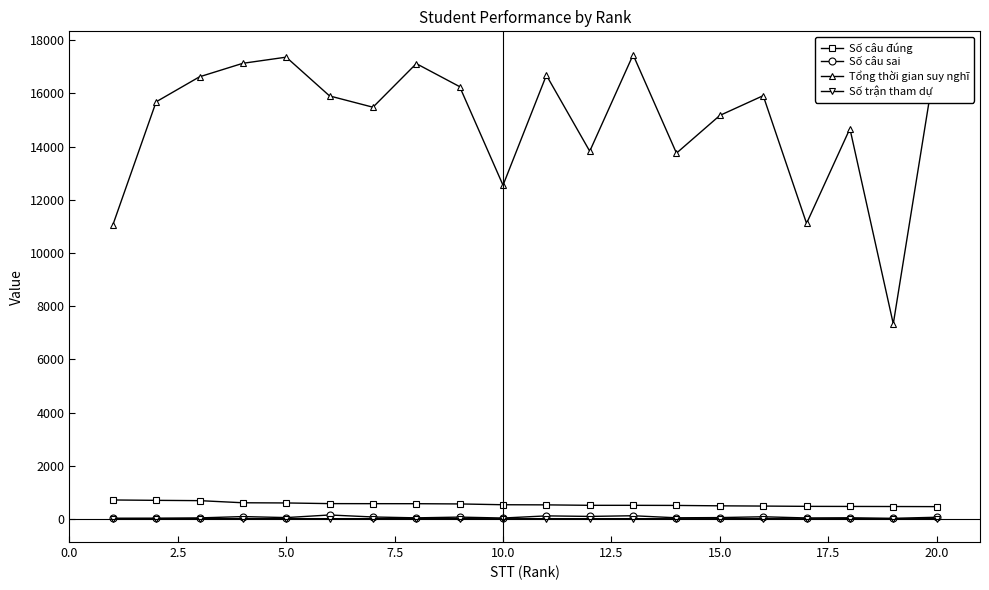

True or false: Số câu sai and Số câu đúng cross at least once.

False